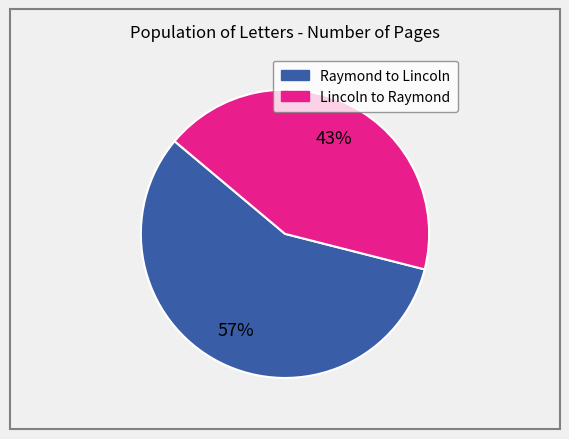

To the nearest percent, what is the difference between the largest and smallest slice percentages?

14%